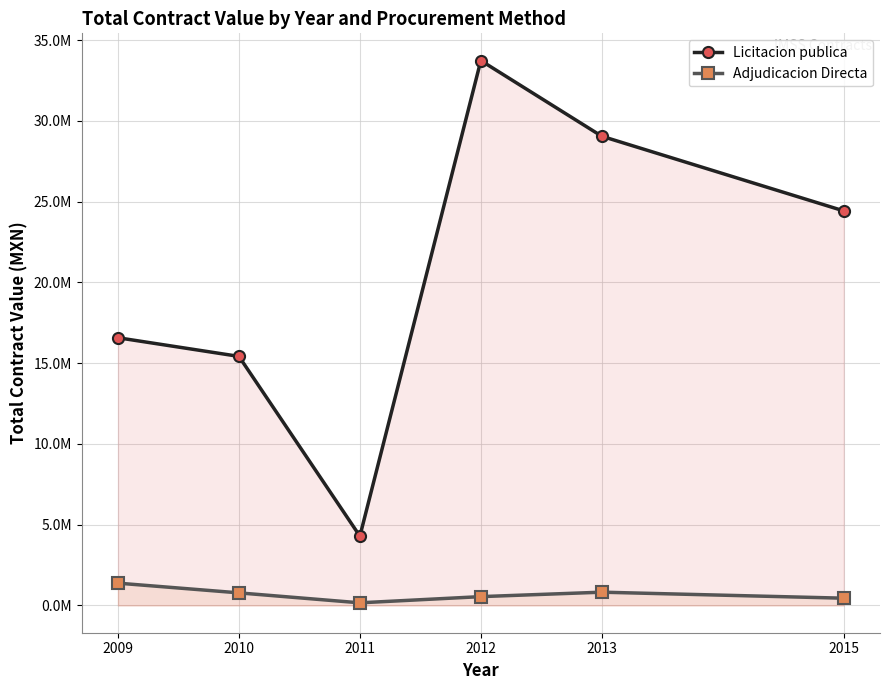

Reading left to right, list all the values displayed in this chart.

Licitacion publica: 16574425.0	15420768.5	4292500.0	33733606.6	29048872.8	24428657.2
Adjudicacion Directa: 1382364.5	780789.5	164452.6	547961.1	823387.3	450991.8